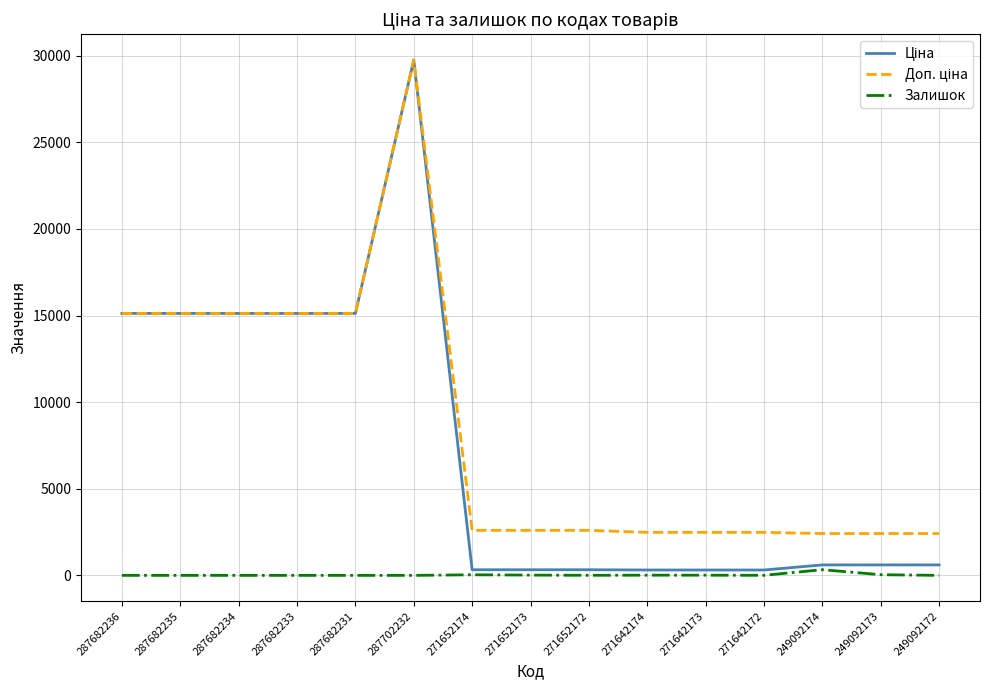

What is the difference between the highest and lowest values at 287682235?

15120.0